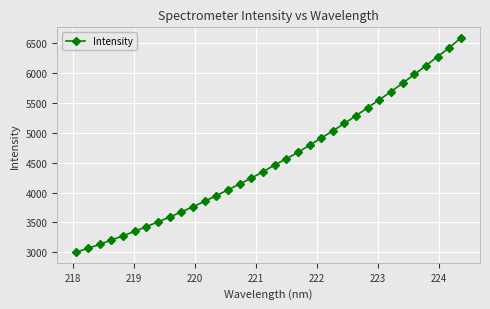

What is the value of the 10th point from the left?

3676.3